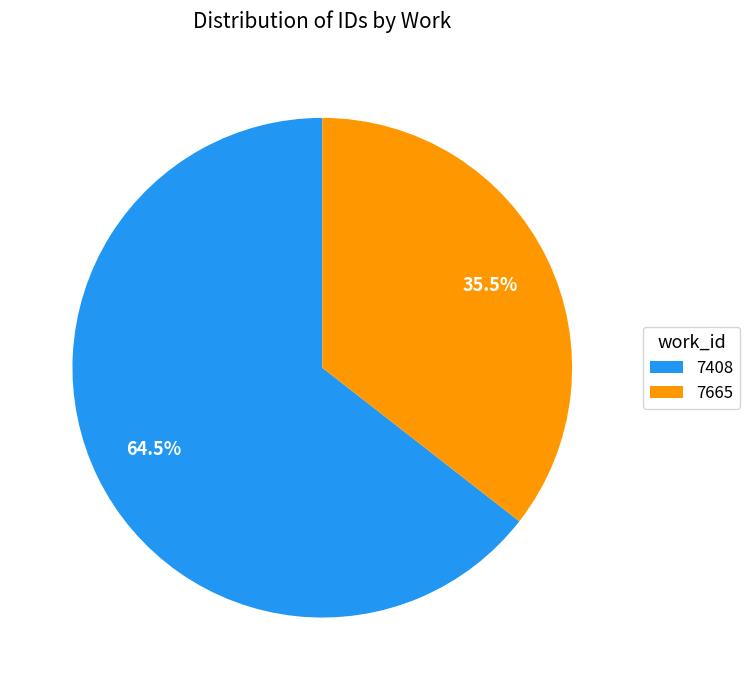

What percentage is NOT represented by 7665?

64.5%